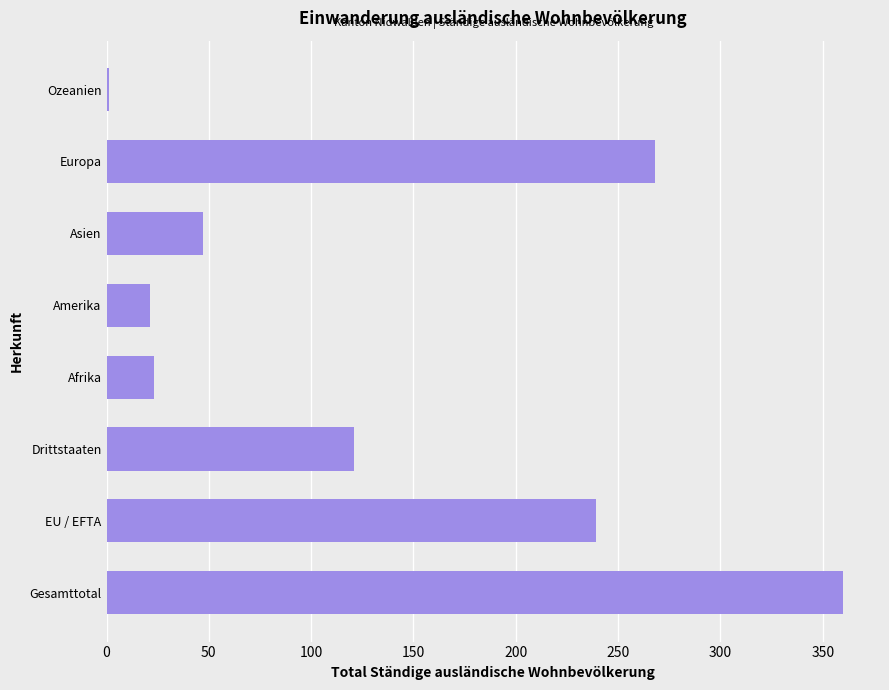

The value at Drittstaaten is 121. True or false?

True